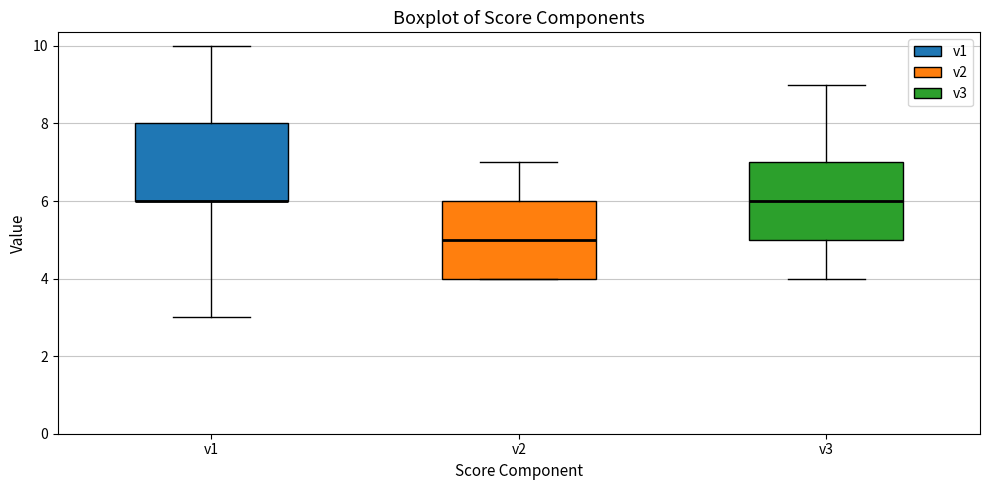

Reading left to right, transcribe this box plot: for each box, give where its median line is, the range the box spans, and where its two whiskers end, as read against the y-axis. The values are not printed on the chart, so give them approximately, as read against the axis.

v1: median 6 (drawn on the box's lower edge), box 6 to 8, whiskers 3 to 10
v2: median 5, box 4 to 6, whiskers 4 to 7
v3: median 6, box 5 to 7, whiskers 4 to 9